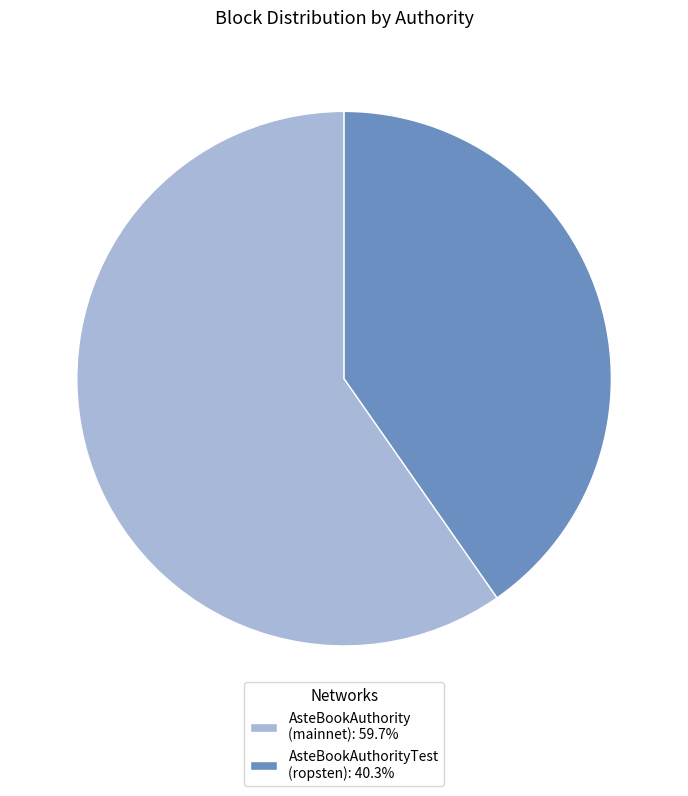

Does AsteBookAuthority (mainnet): 59.7% account for over 50% of the chart?

Yes